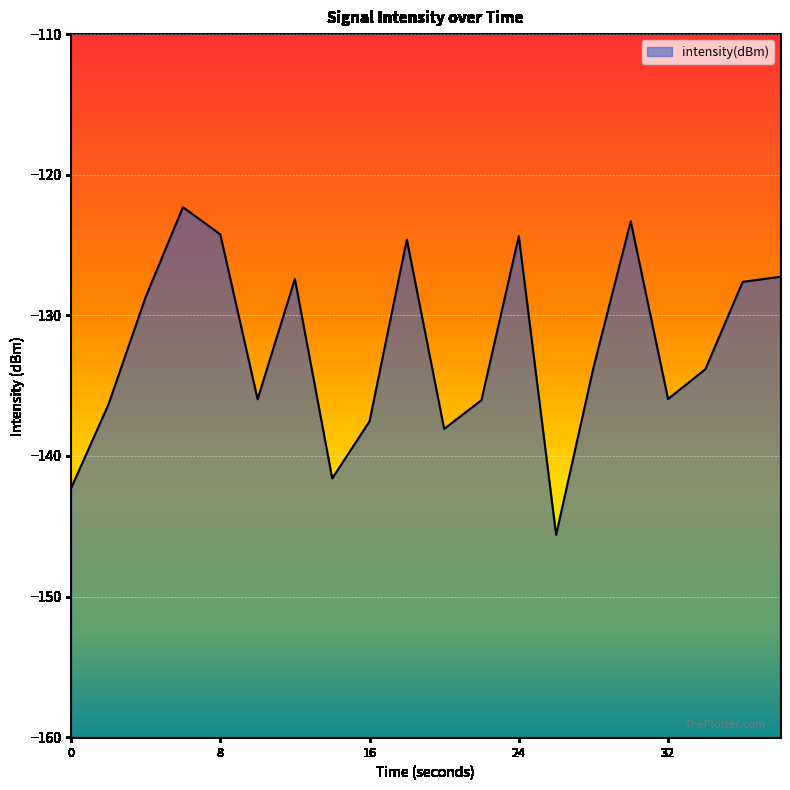

List the labels in order of value, smallest first.

26, 0, 14, 20, 16, 2, 22, 10, 32, 34, 28, 4, 36, 12, 38, 18, 24, 8, 30, 6